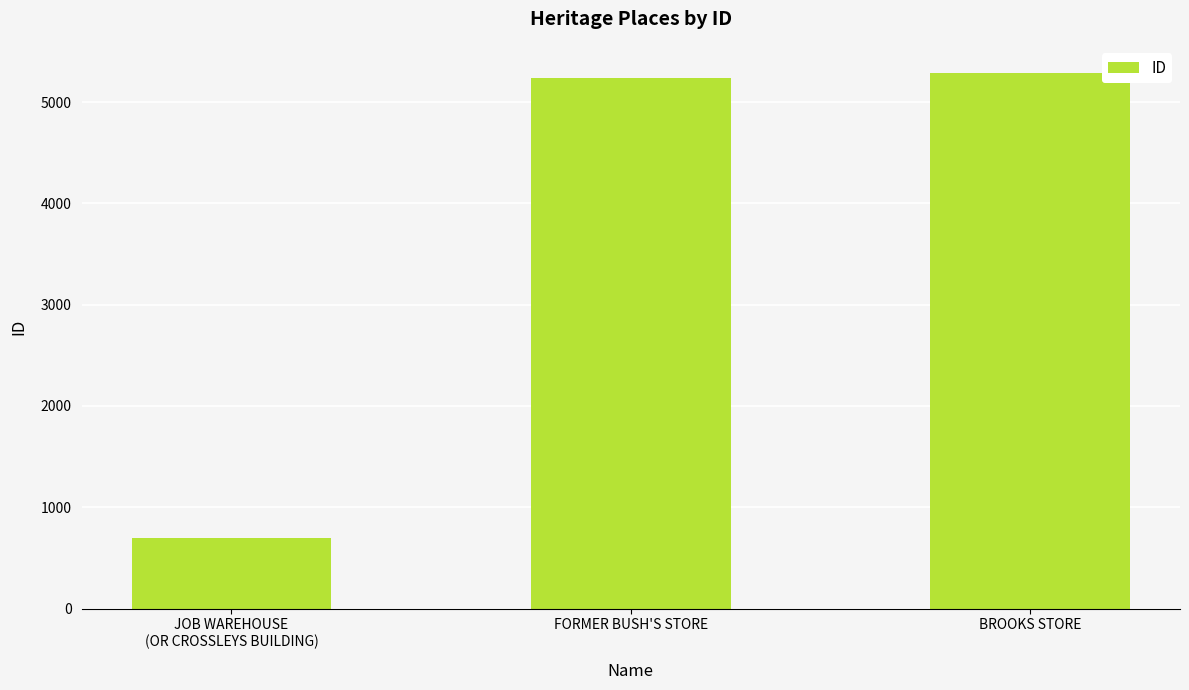

How many bars are there in total?

3